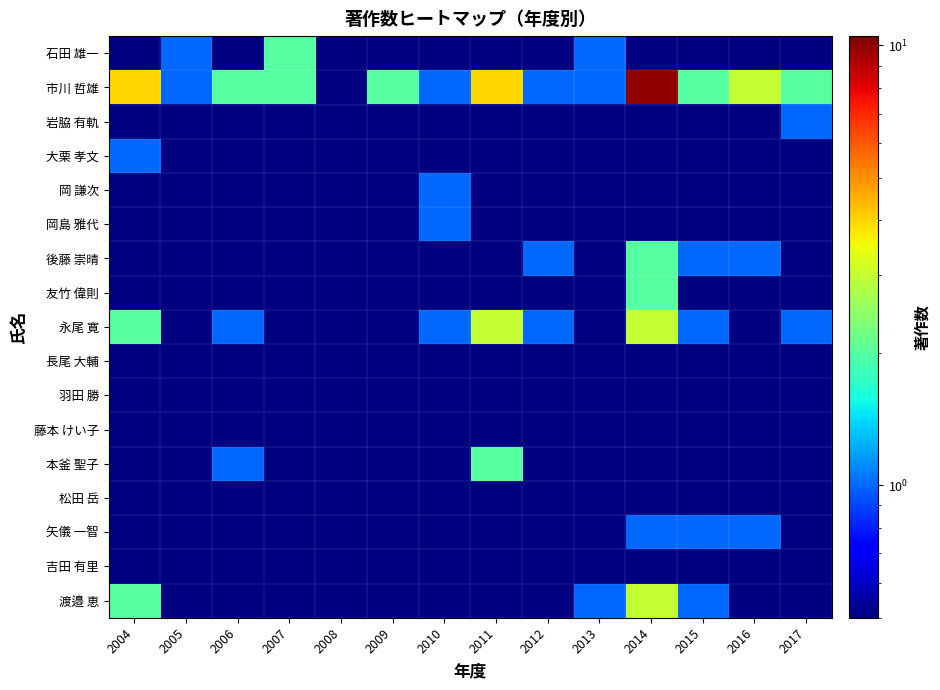

Which has a higher value, 2015 or 2017?

2017